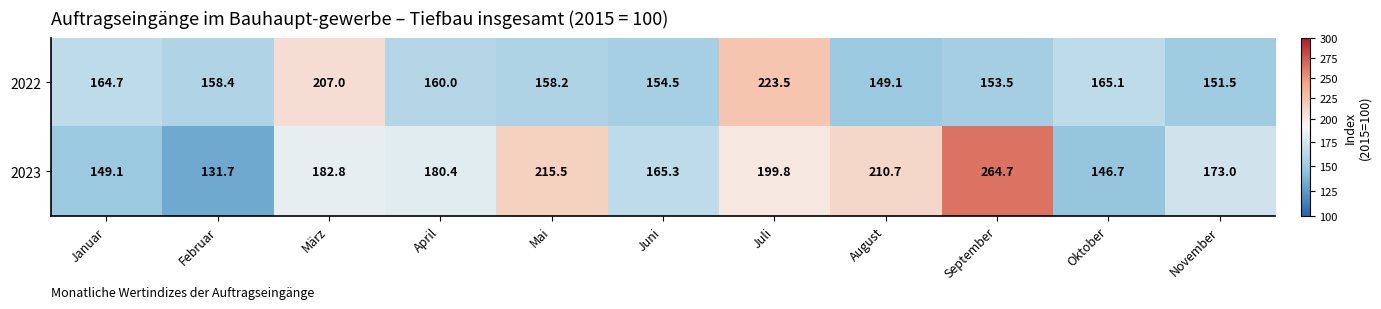

How many data points in 2022 are less than 158?

4